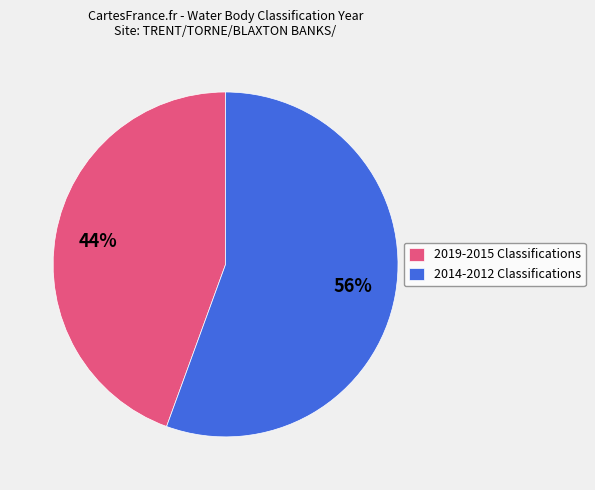

The 2014-2012 Classifications slice represents 56% of the pie. True or false?

True